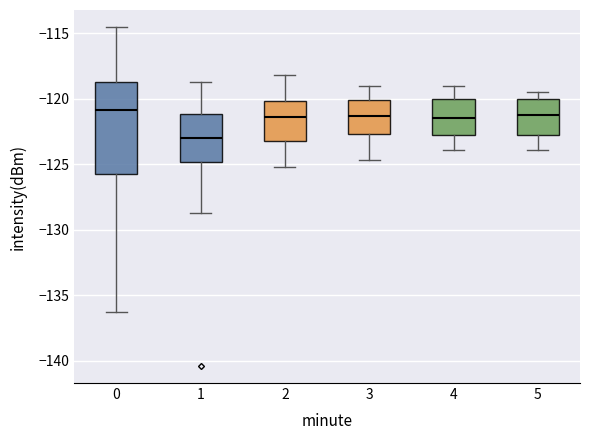

Where is the lower edge of the box at x = 5 on the y-axis? The values are not printed on the chart, so give them approximately, as read against the axis.

-123.0